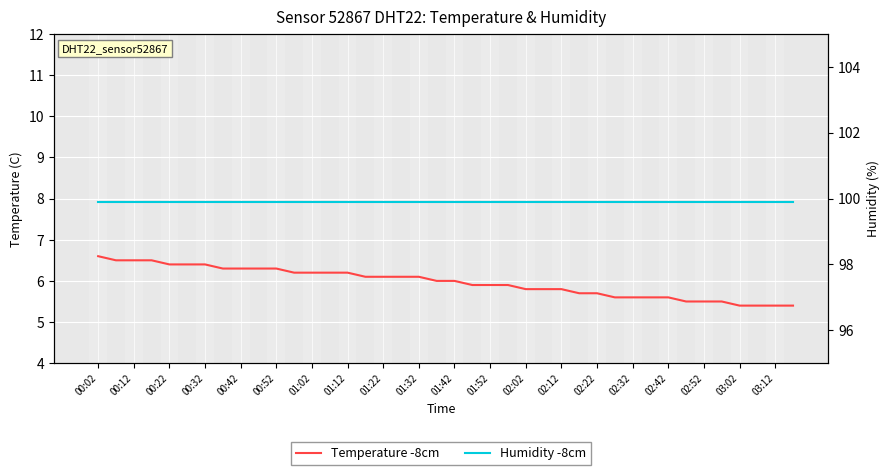

What is the sum of all Humidity -8cm values?

3996.0